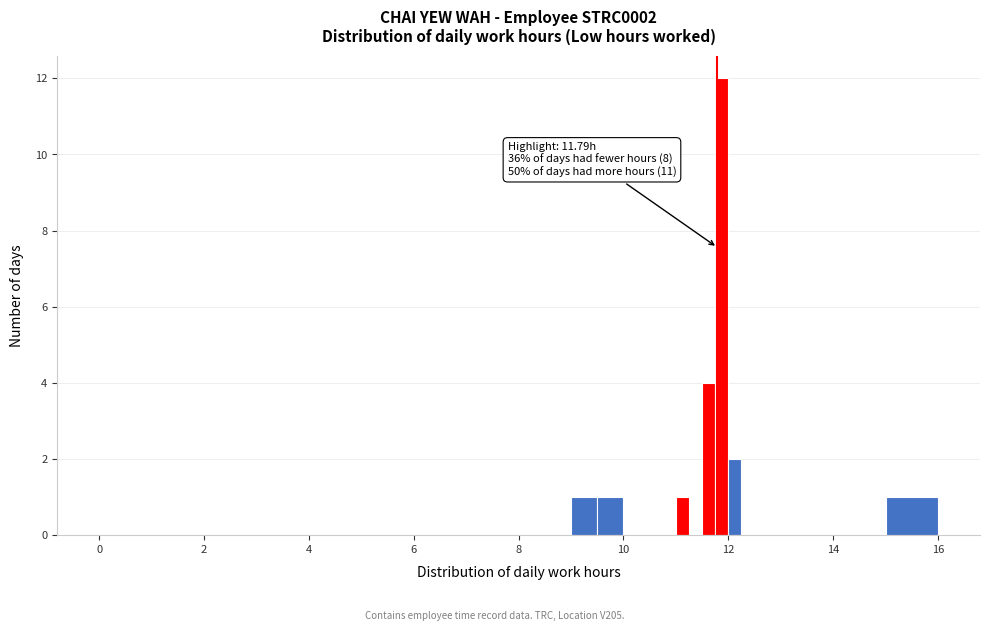

Read against the x-axis, roughly where is the centre of the tallest bar?

11.8